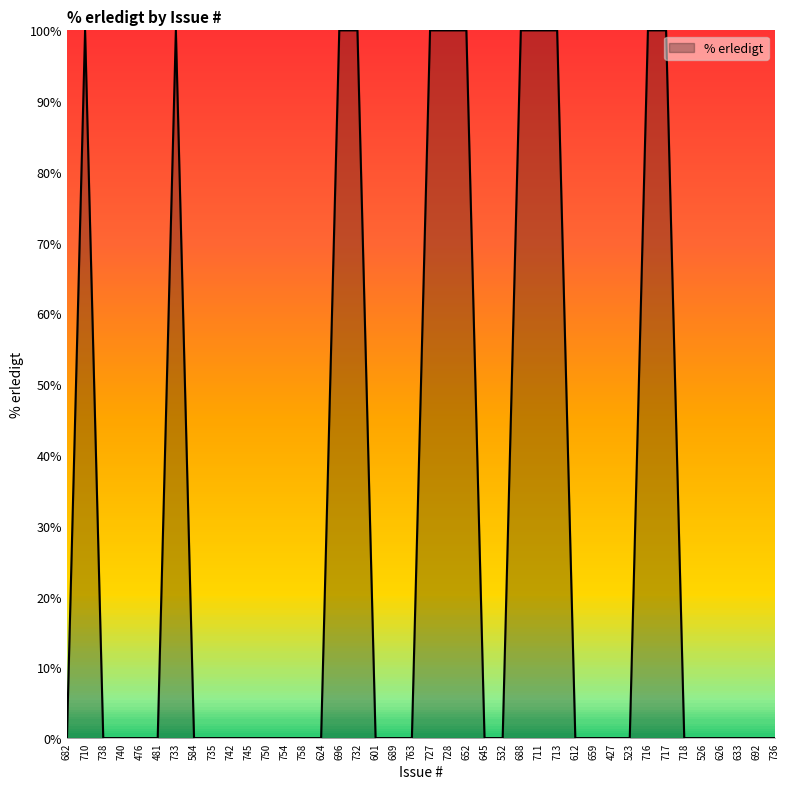

The value at 682 is 0. True or false?

True